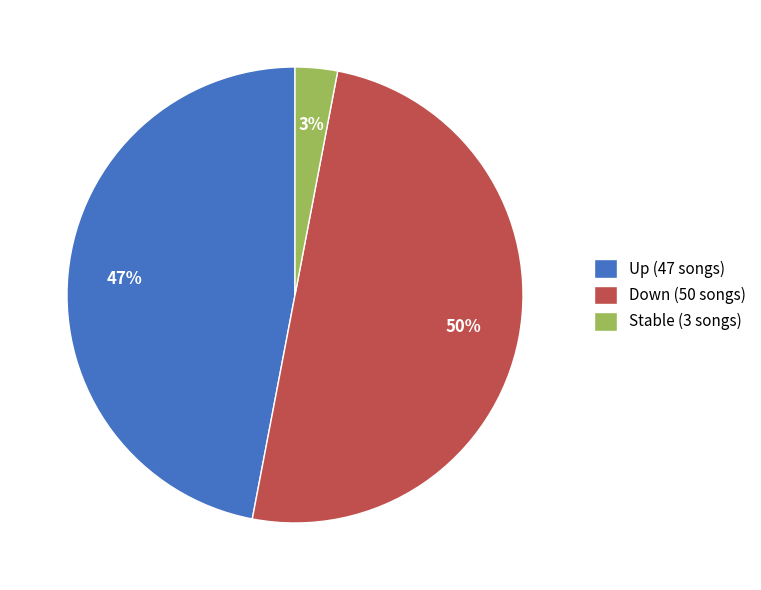

Approximately how many times larger is the value at Up (47 songs) compared to Down (50 songs)?

0.9